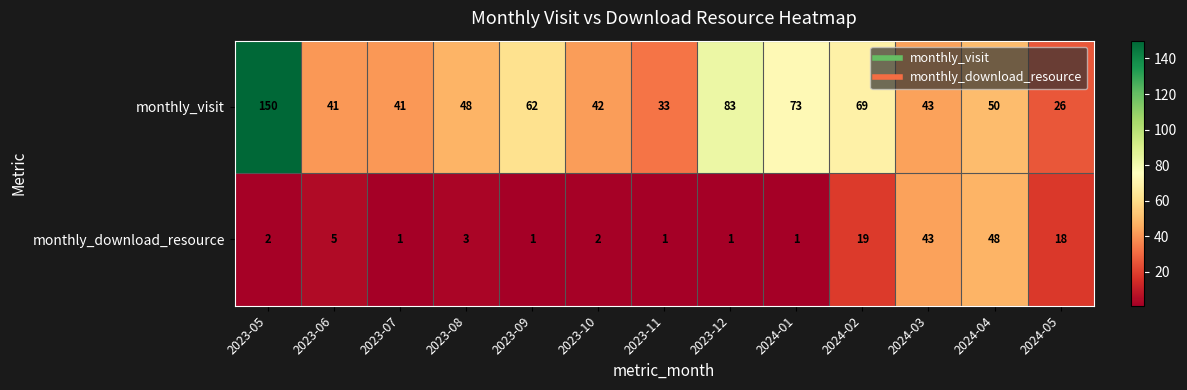

What is the maximum value shown in the chart?

150